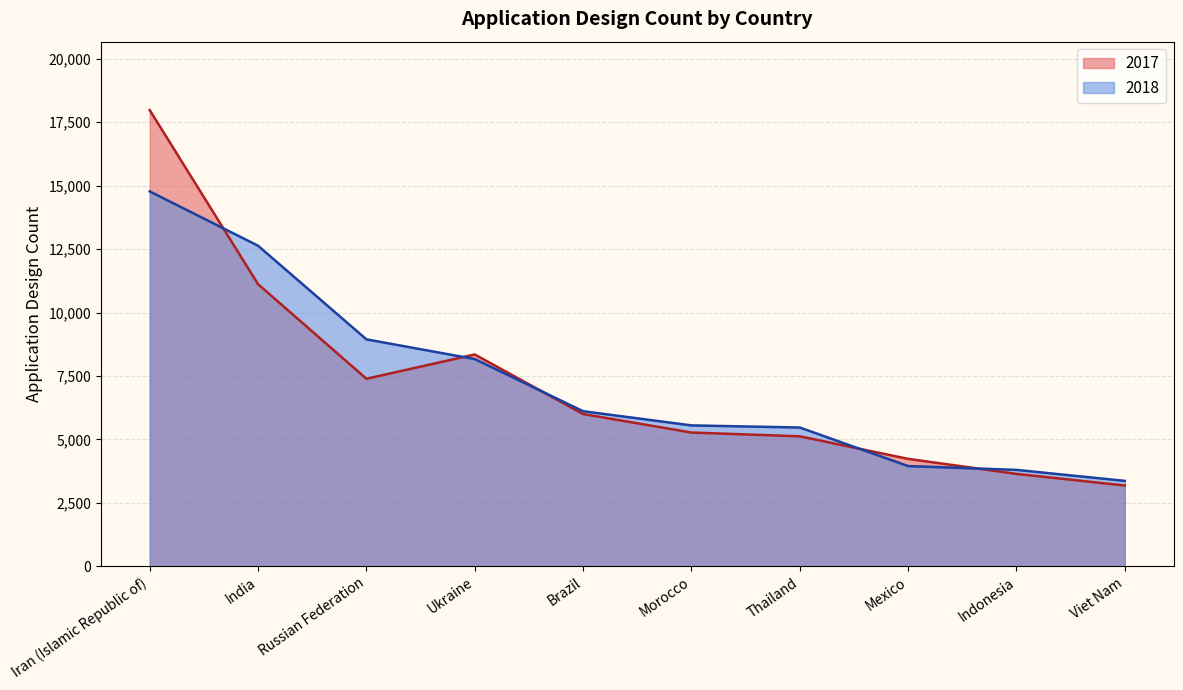

What is the maximum value shown in the chart?

17978